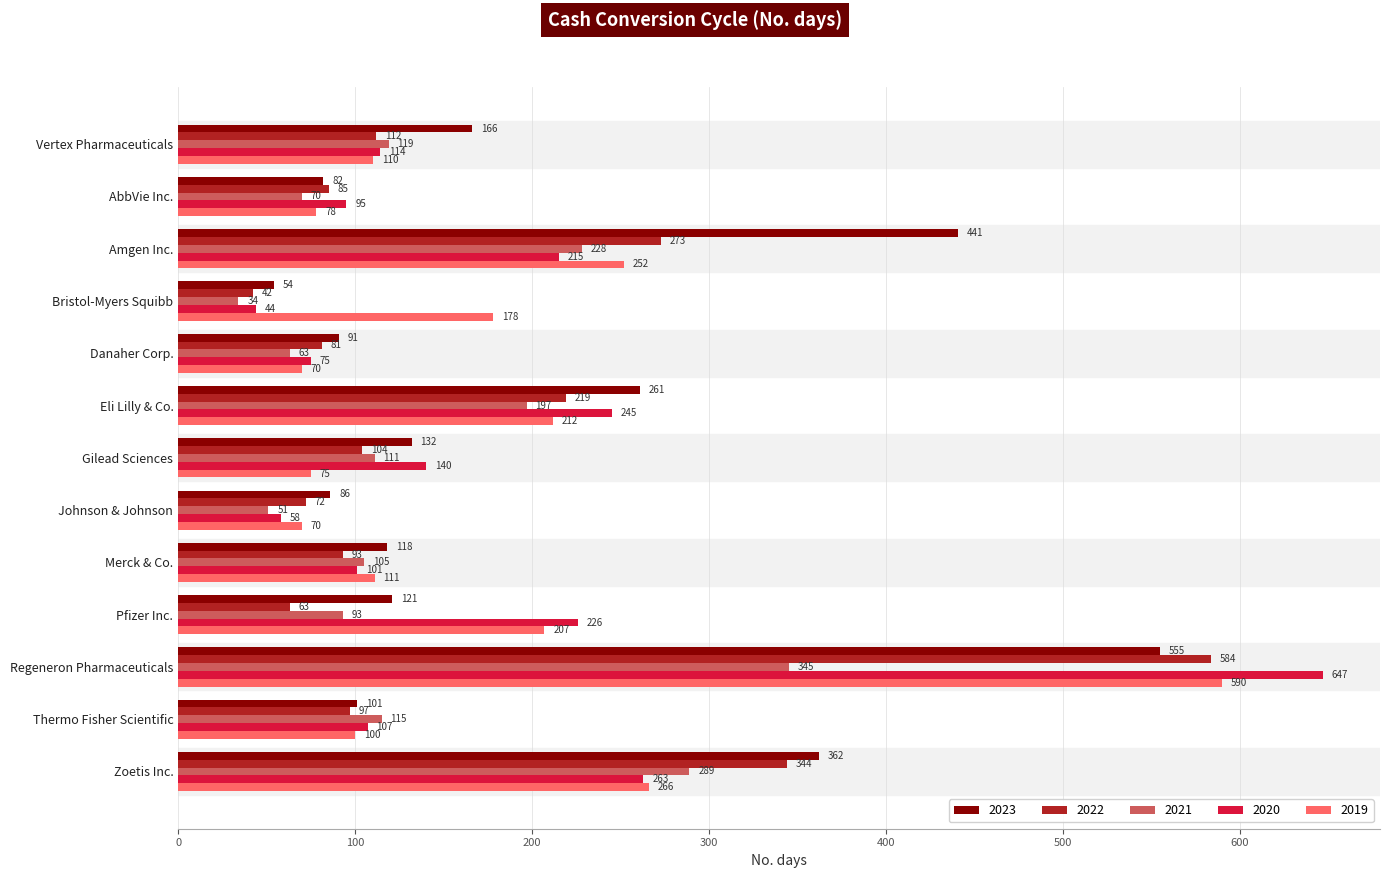

Rank the series at Johnson & Johnson from lowest to highest value.

2021, 2020, 2019, 2022, 2023